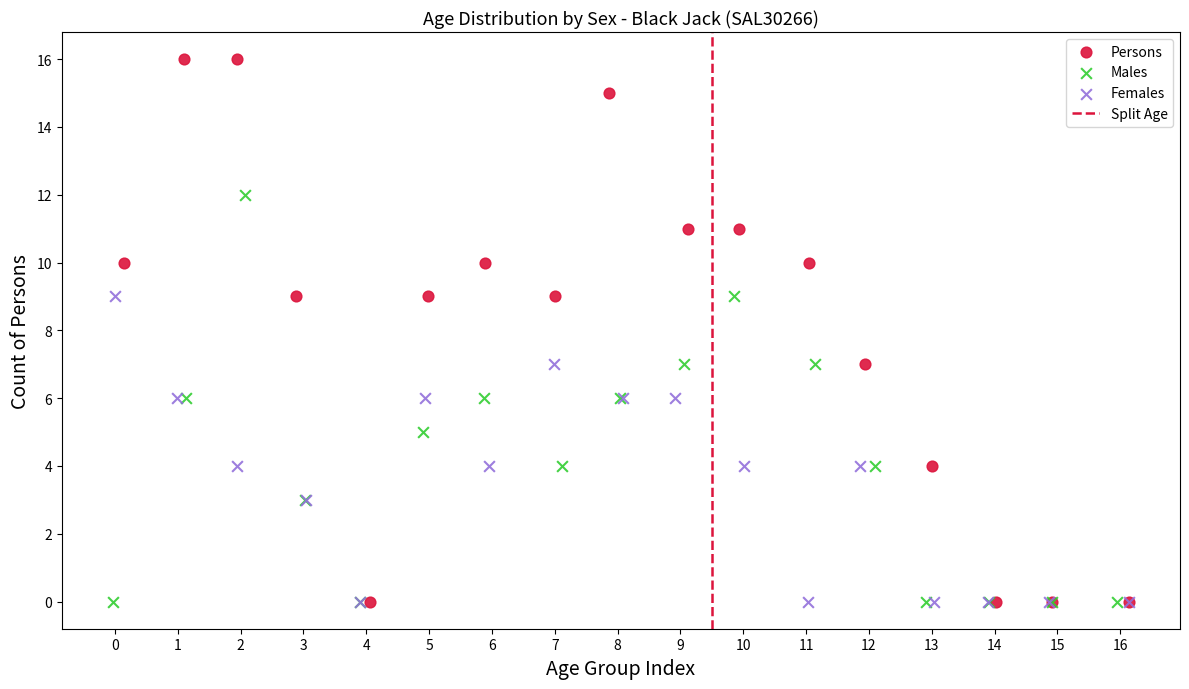

Which series has the widest spread of Y values?

Persons